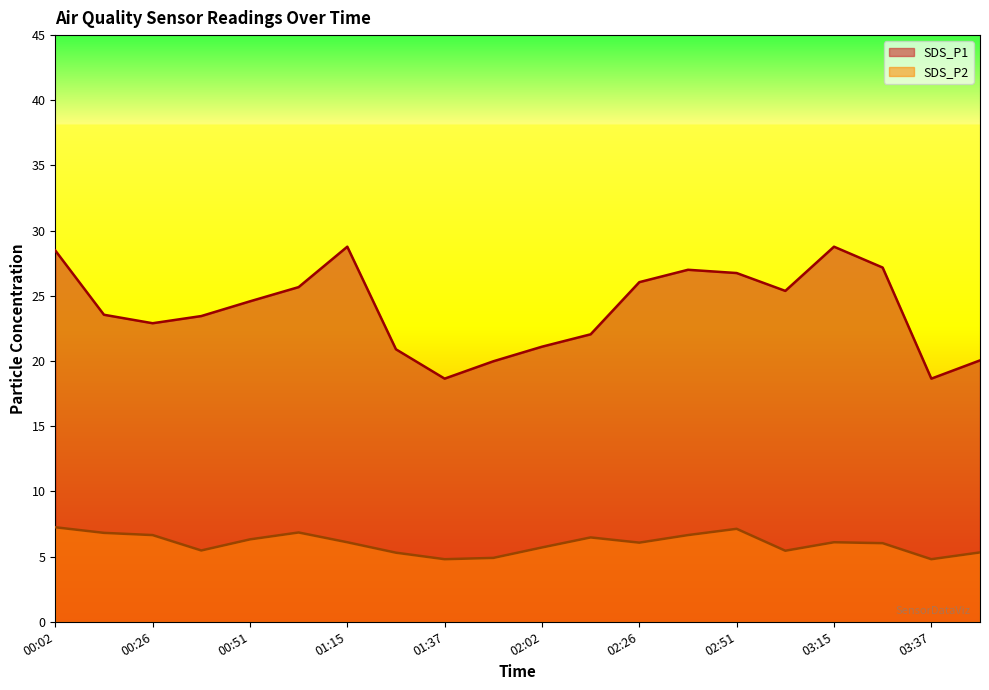

True or false: SDS_P2 has more than 0 points higher than both neighbors.

True